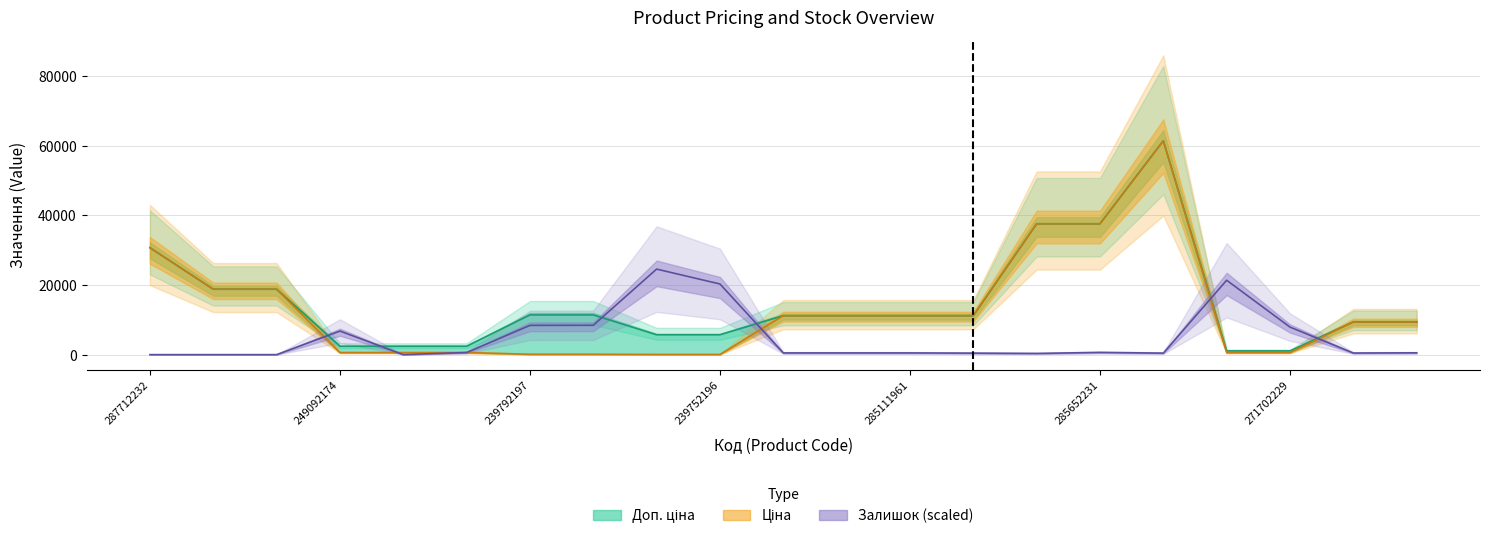

How many lines are shown in the chart?

3